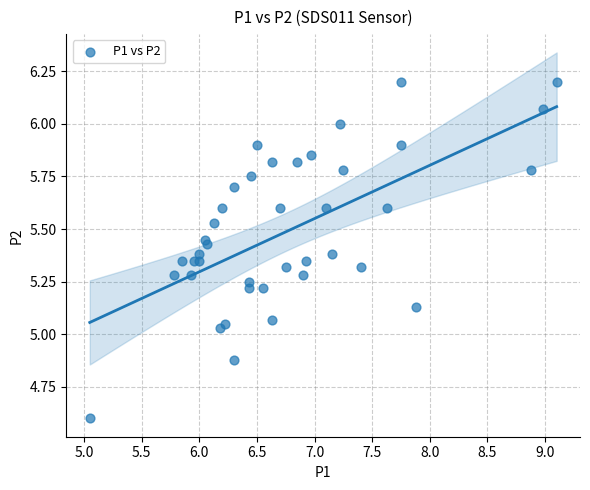

What is the range of Y values (max minus min)?

1.6